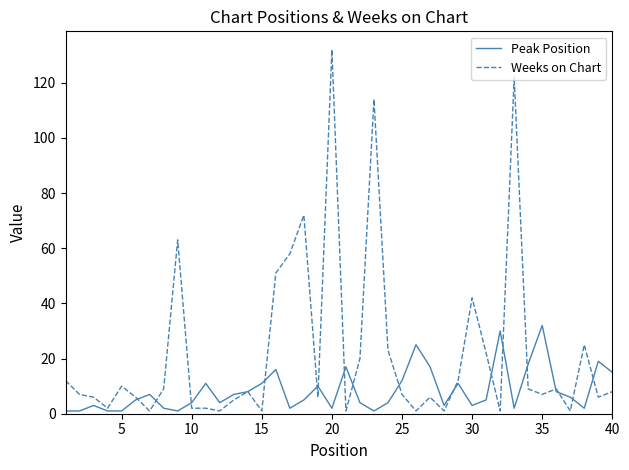

What is the greatest value displayed?

132